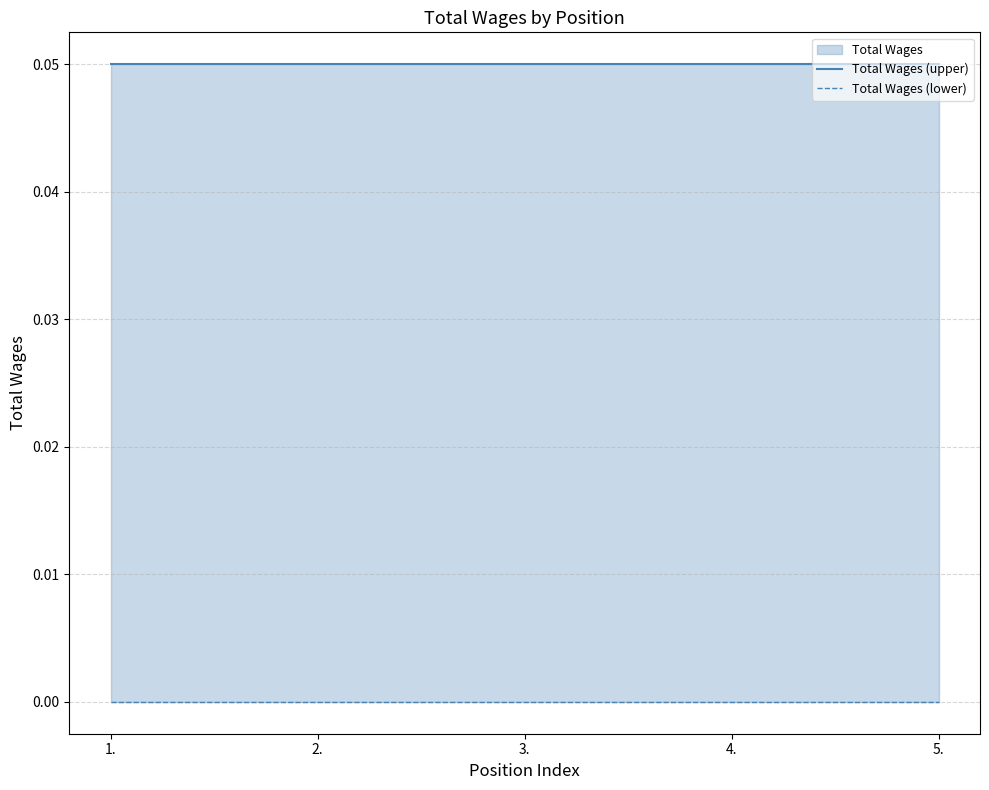

Rank the series by their average value, from highest to lowest.

Total Wages (upper), Total Wages (lower)